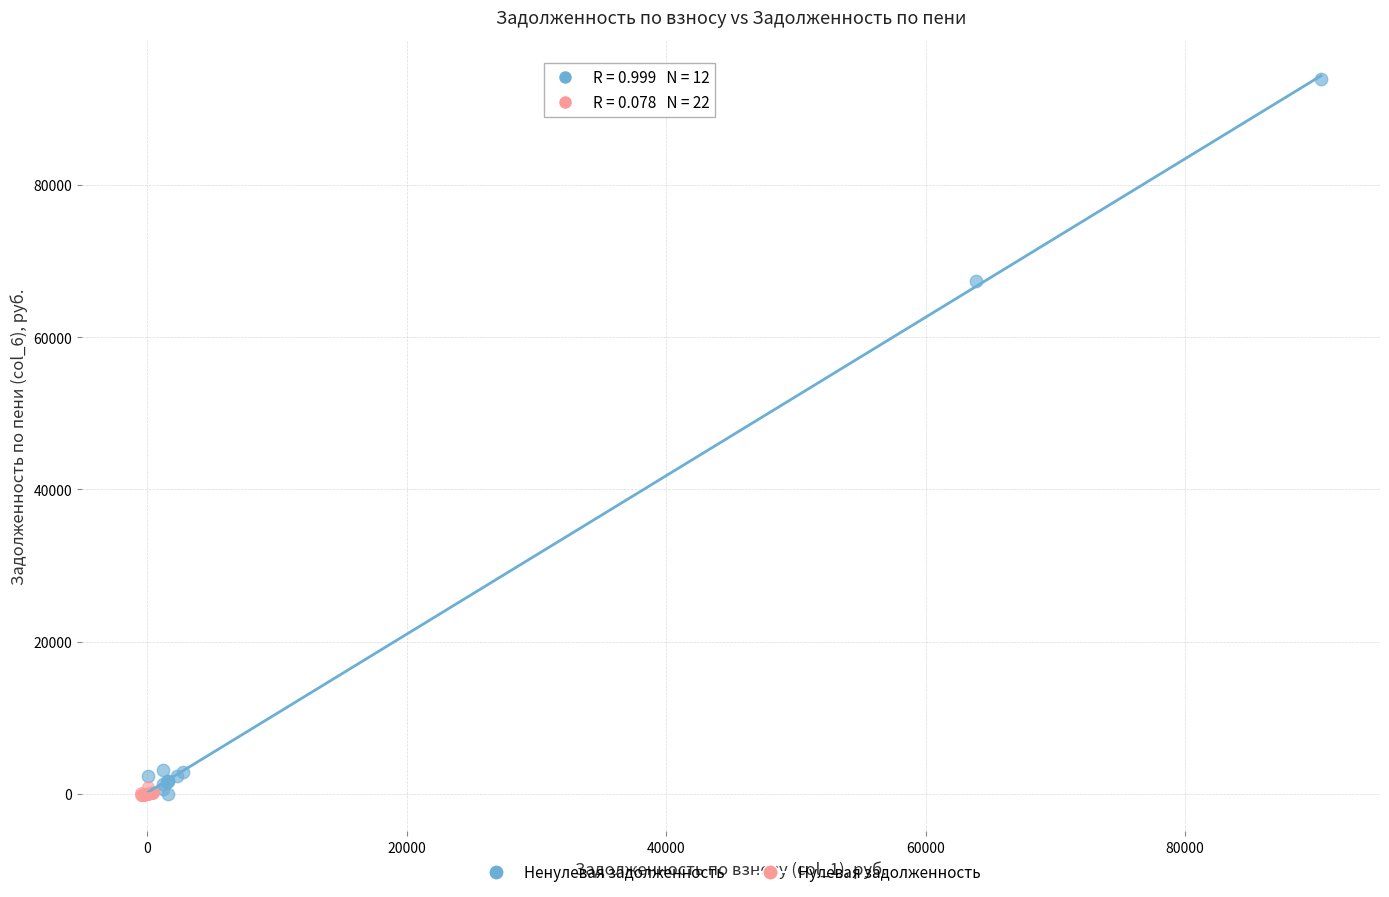

What are all the series names shown in the legend?

Ненулевая задолженность, Нулевая задолженность